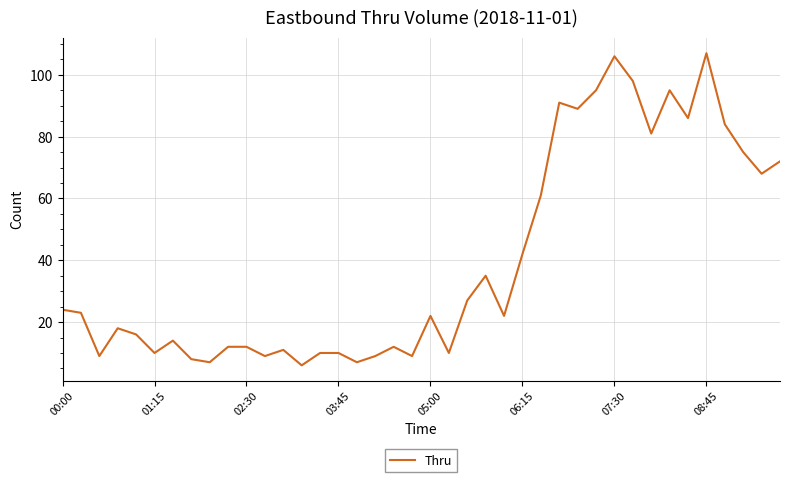

Count the number of data series in this chart.

1